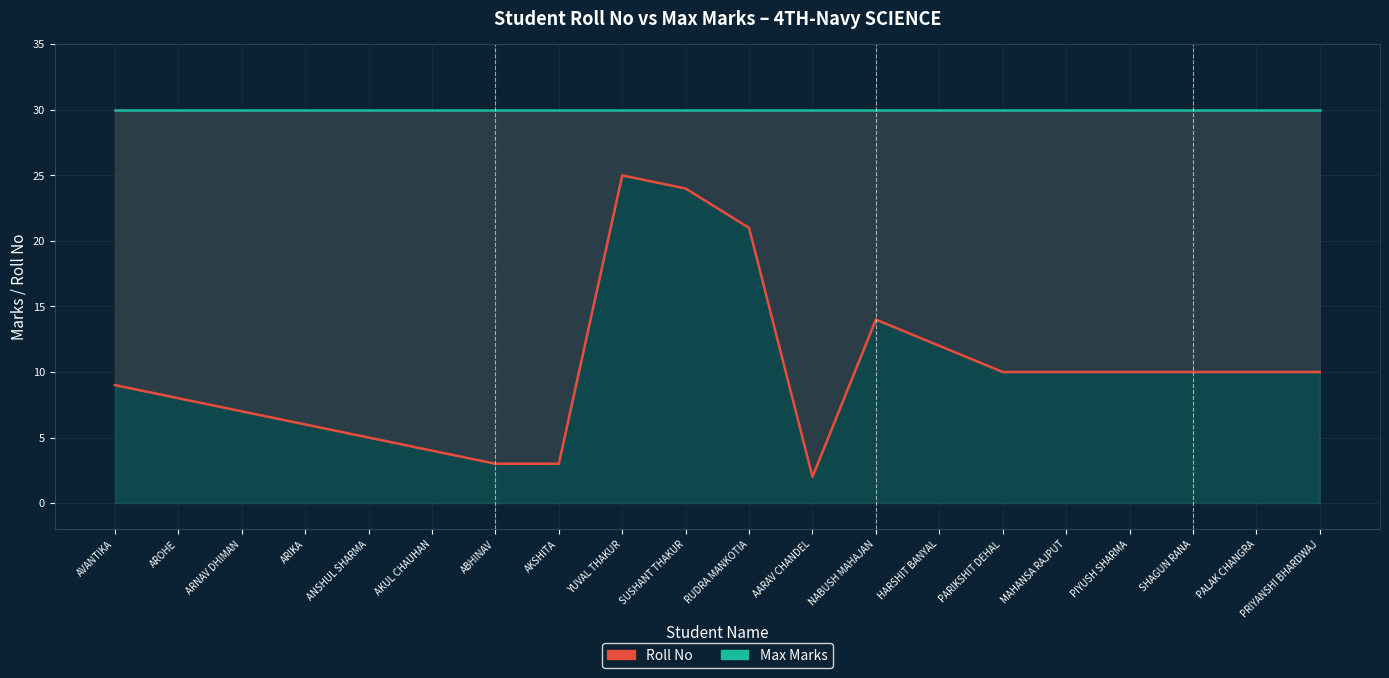

At which label does Max Marks reach its peak?

AVANTIKA